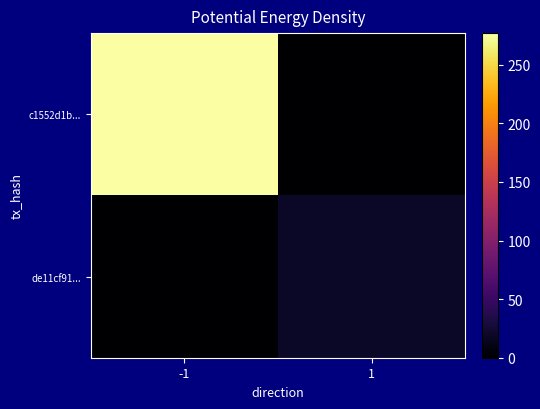

Which series has the largest range (max minus min)?

c1552d1b...